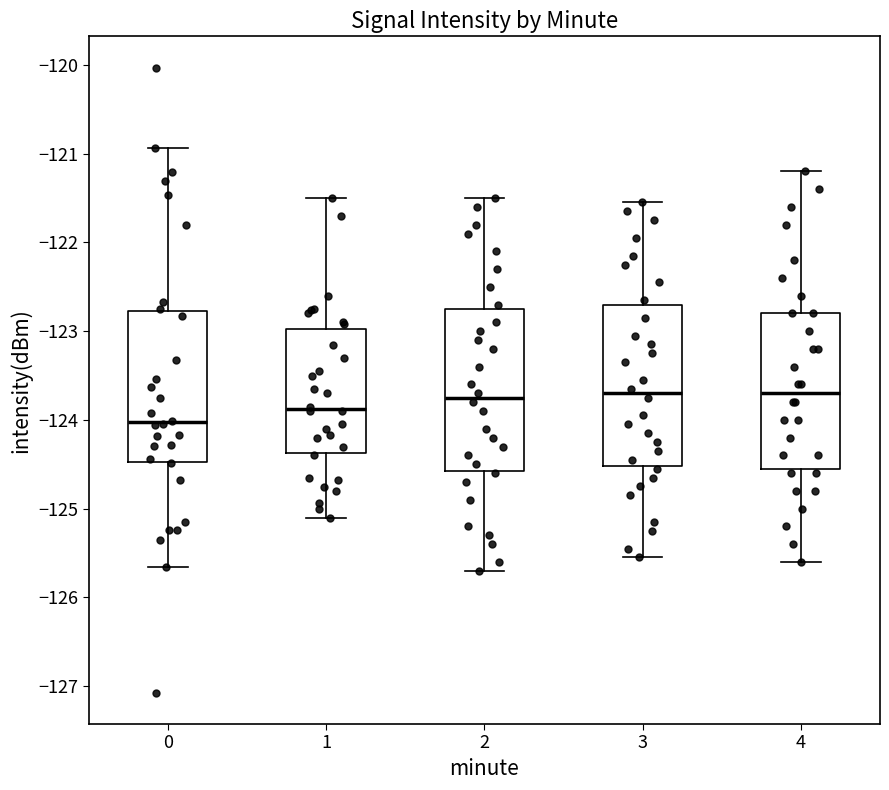

Which box's median line is the lowest?

0